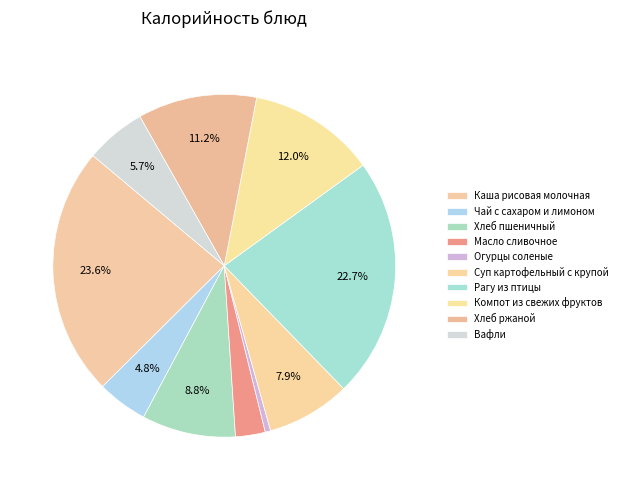

Which slice is the largest?

Каша рисовая молочная